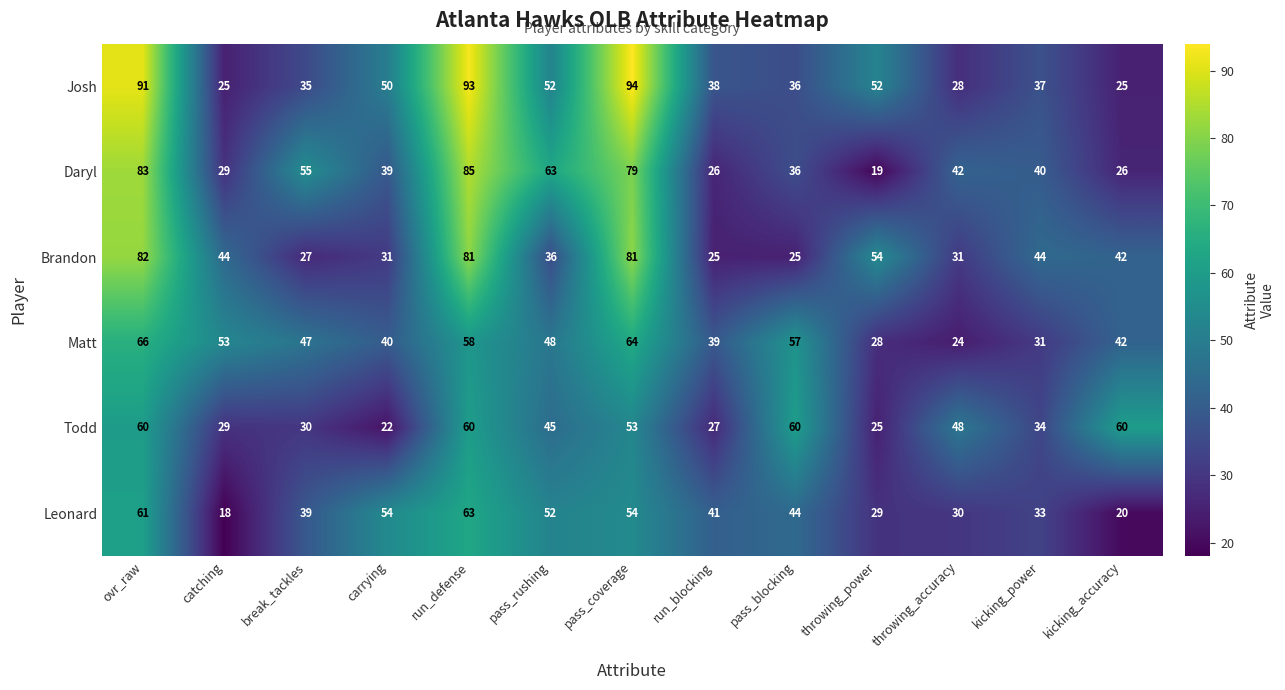

At break_tackles, list the series in order from smallest to largest.

Brandon, Todd, Josh, Leonard, Matt, Daryl